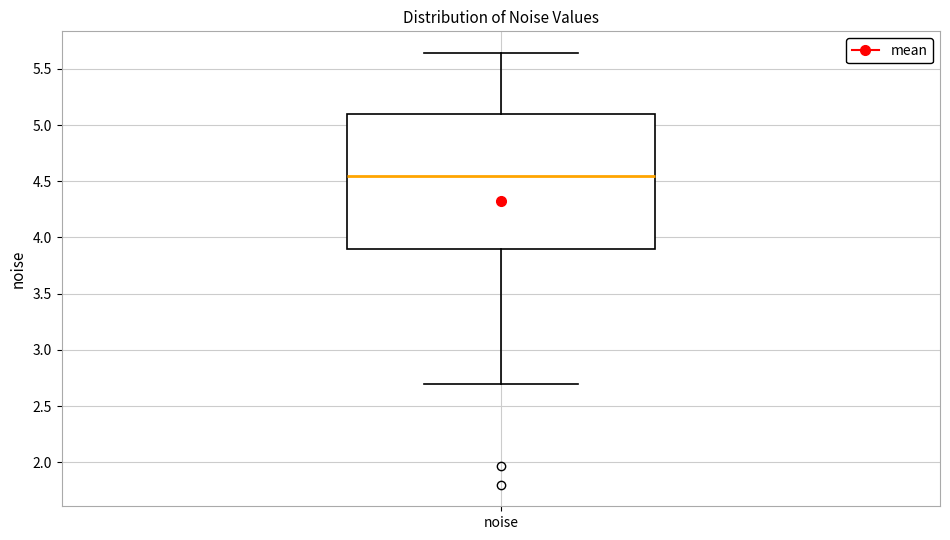

Transcribe this box plot: give where the median line is, the range the box spans, and where the two whiskers end, as read against the y-axis. The values are not printed on the chart, so give them approximately, as read against the axis.

median 4.55, box 3.90 to 5.10, whiskers 2.70 to 5.65